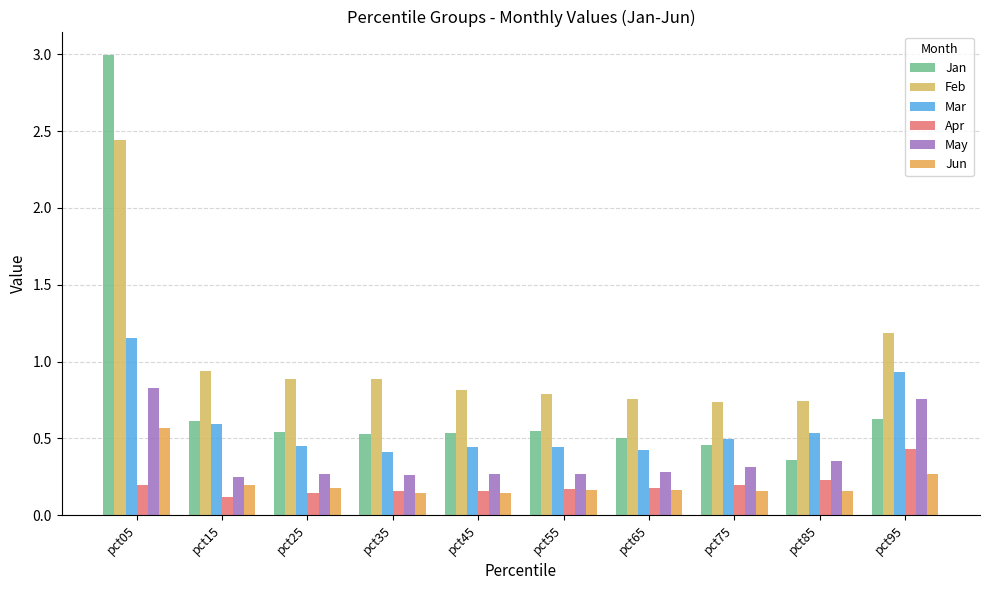

What are all the series names shown in the legend?

Jan, Feb, Mar, Apr, May, Jun